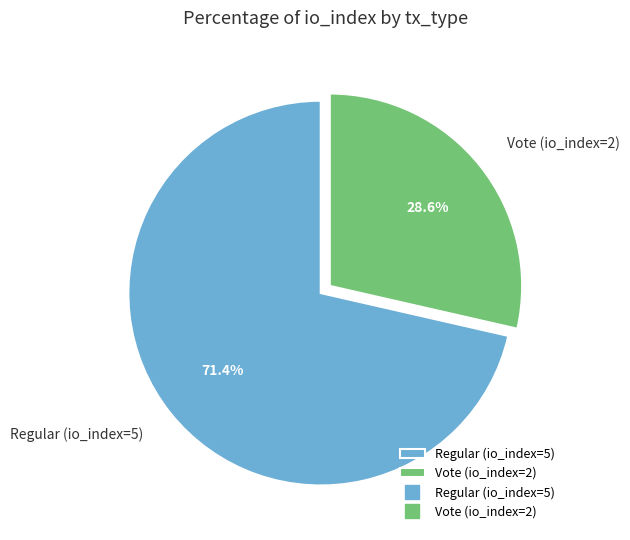

Approximately how many times larger is the value at Regular (io_index=5) compared to Vote (io_index=2)?

2.5